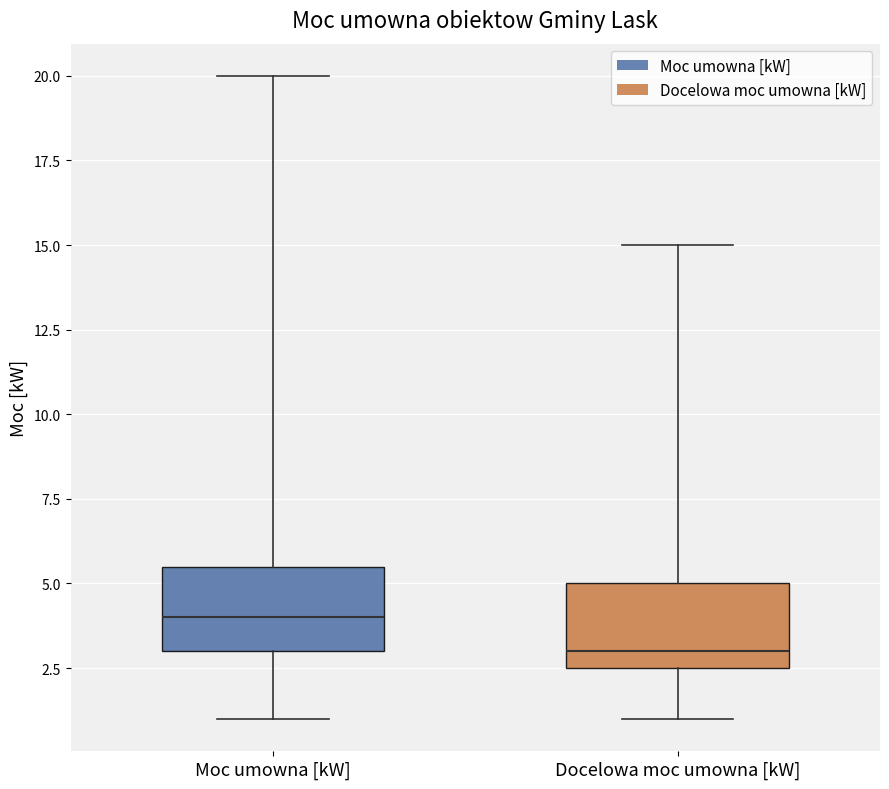

Reading left to right, read every box against the y-axis: the position of its median line, the range the box covers, and the ends of its whiskers. The values are not printed on the chart, so give them approximately, as read against the axis.

Moc umowna [kW]: median 4.0, box 3.0 to 5.5, whiskers 1.0 to 20.0
Docelowa moc umowna [kW]: median 3.0, box 2.5 to 5.0, whiskers 1.0 to 15.0